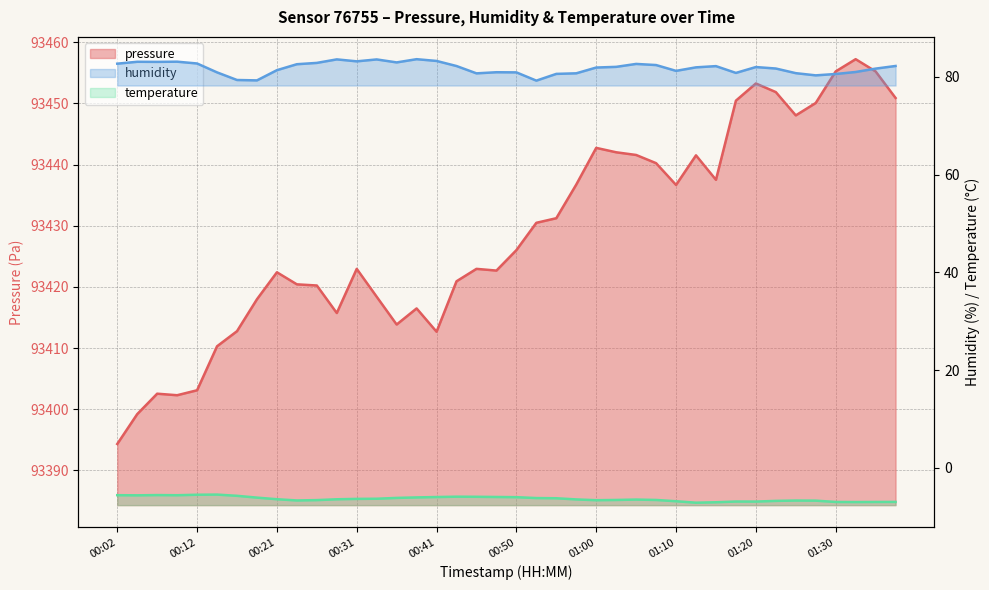

Rank the categories by temperature value from highest to lowest.

00:14, 00:12, 00:07, 00:02, 00:09, 00:04, 00:16, 00:43, 00:46, 00:48, 00:41, 00:50, 00:38, 00:19, 00:36, 00:53, 00:55, 00:34, 00:31, 00:21, 00:29, 00:58, 01:05, 01:03, 01:07, 00:26, 01:00, 00:24, 01:25, 01:27, 01:22, 01:10, 01:17, 01:20, 01:37, 01:30, 01:34, 01:32, 01:15, 01:12